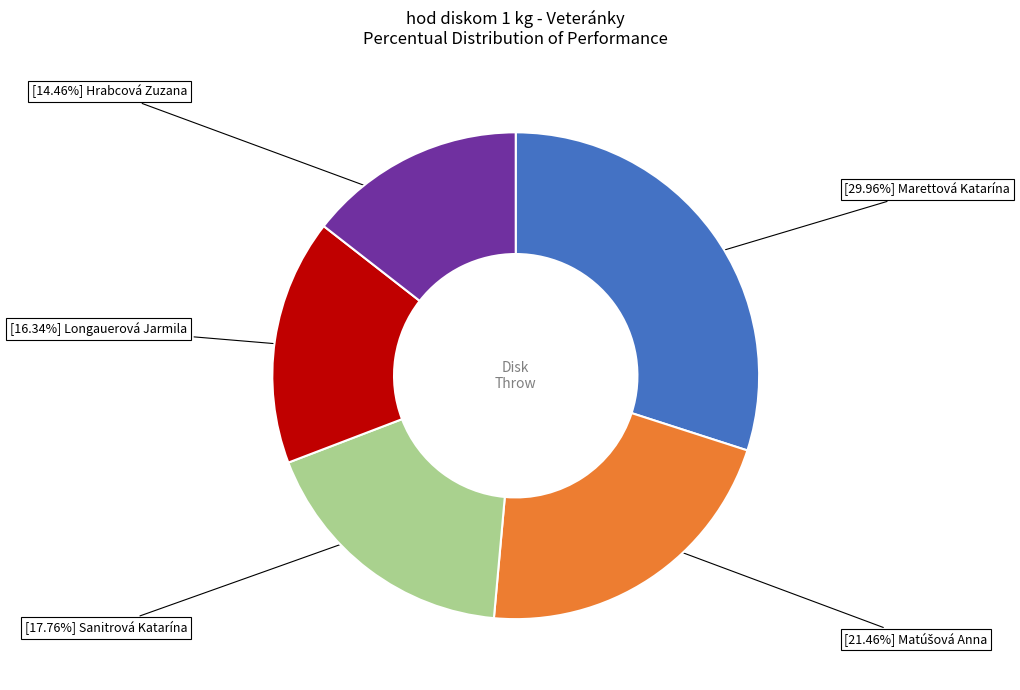

Is there any slice that represents more than half of the pie?

No